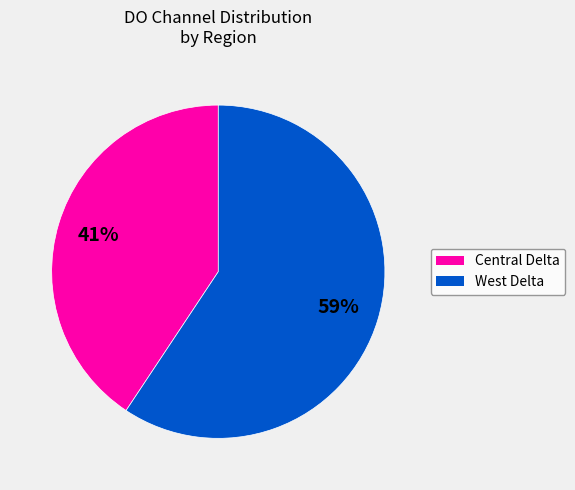

The Central Delta slice represents 53% of the pie. True or false?

False